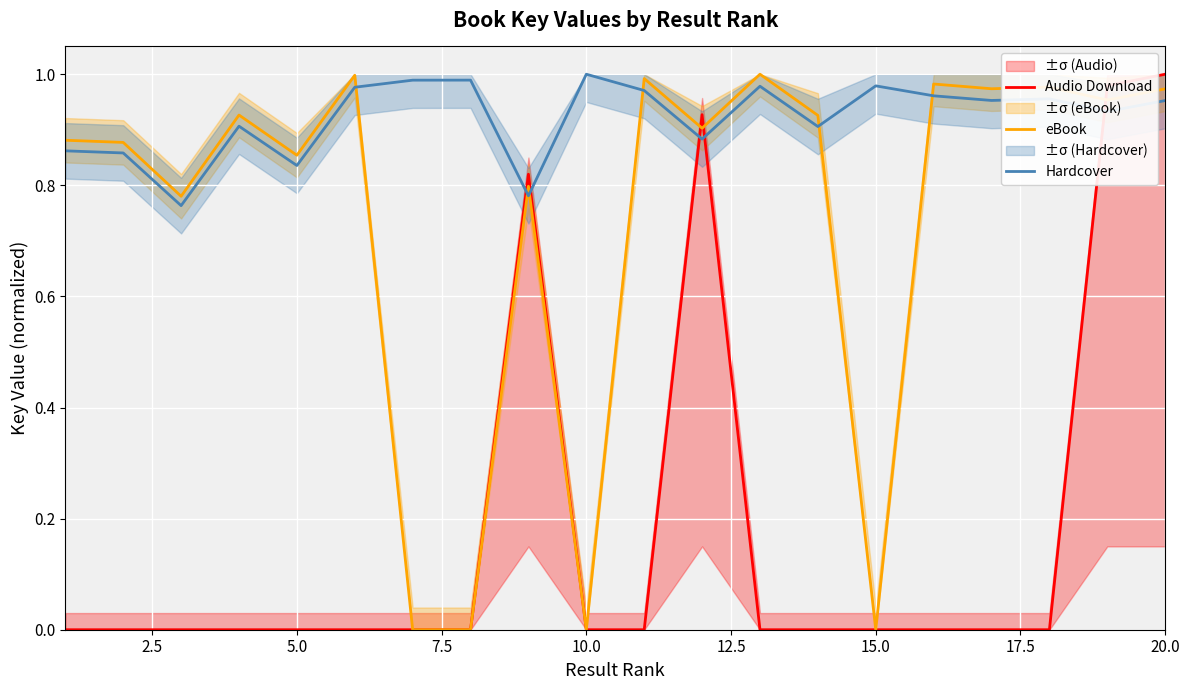

How many times do Hardcover and eBook cross each other?

6